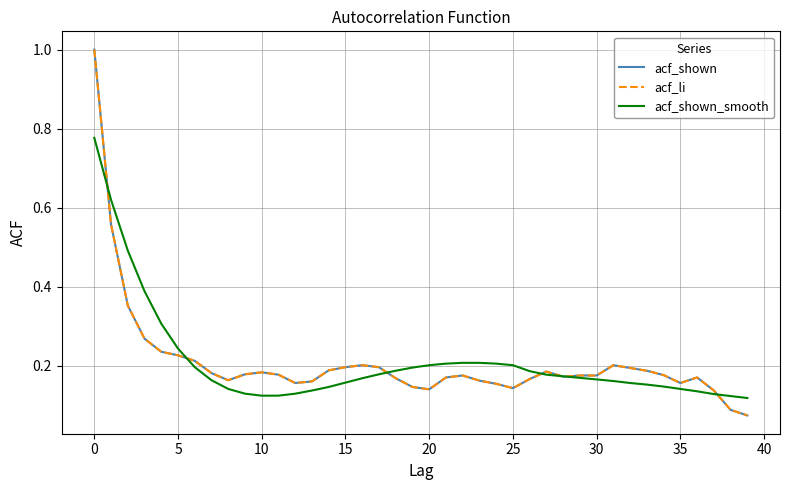

Does the chart have visible grid lines?

Yes